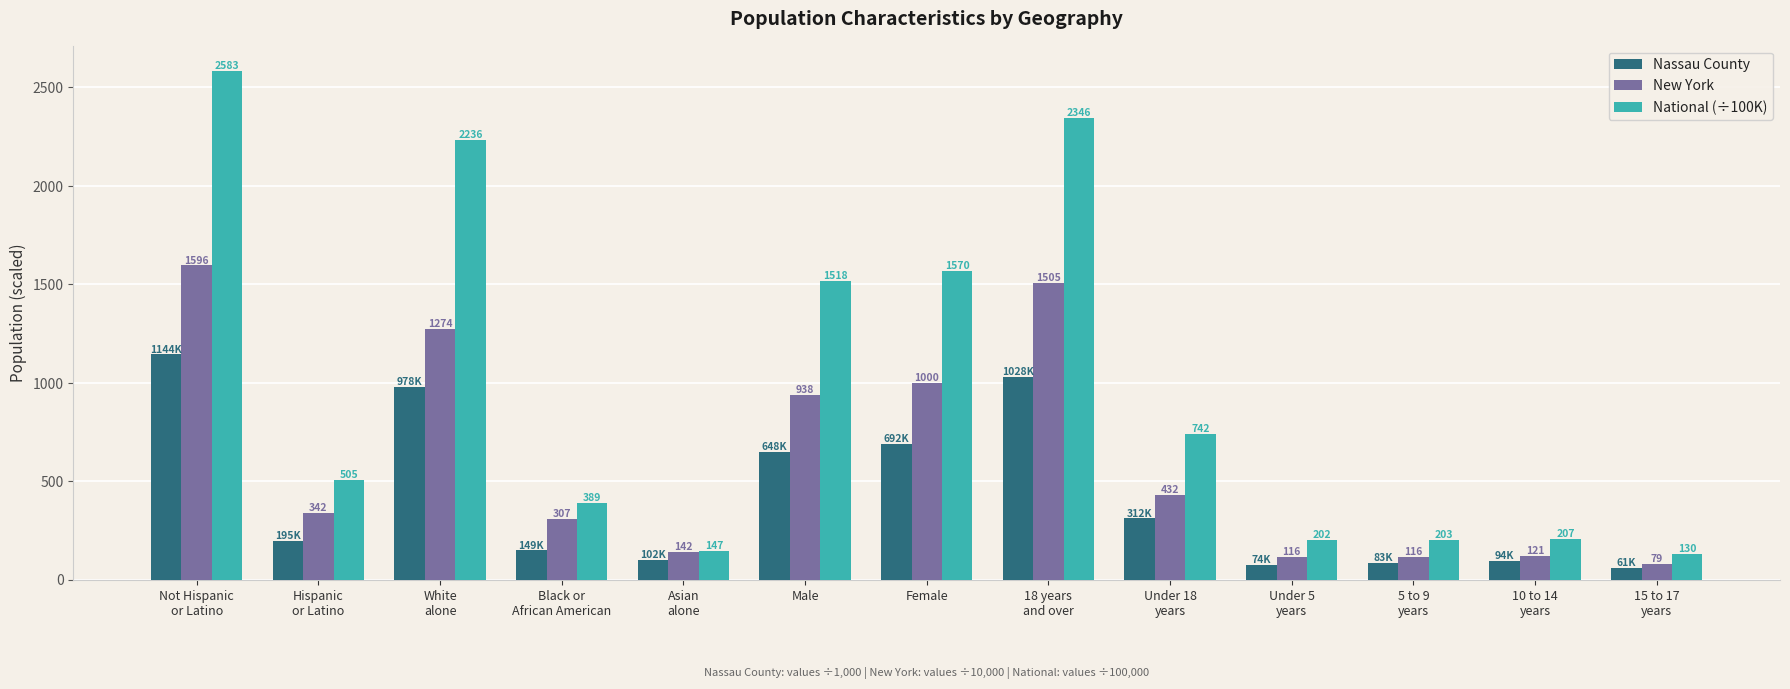

What are all the series names shown in the legend?

Nassau County, New York, National (÷100K)